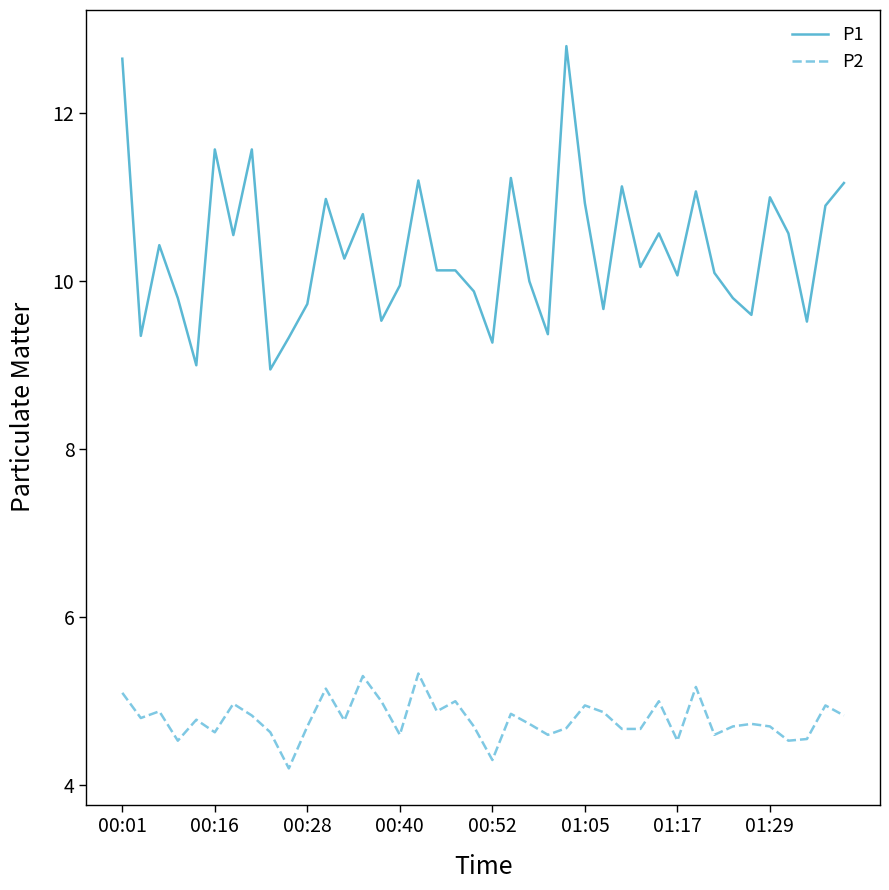

What is the highest value of the P2 series?

5.3